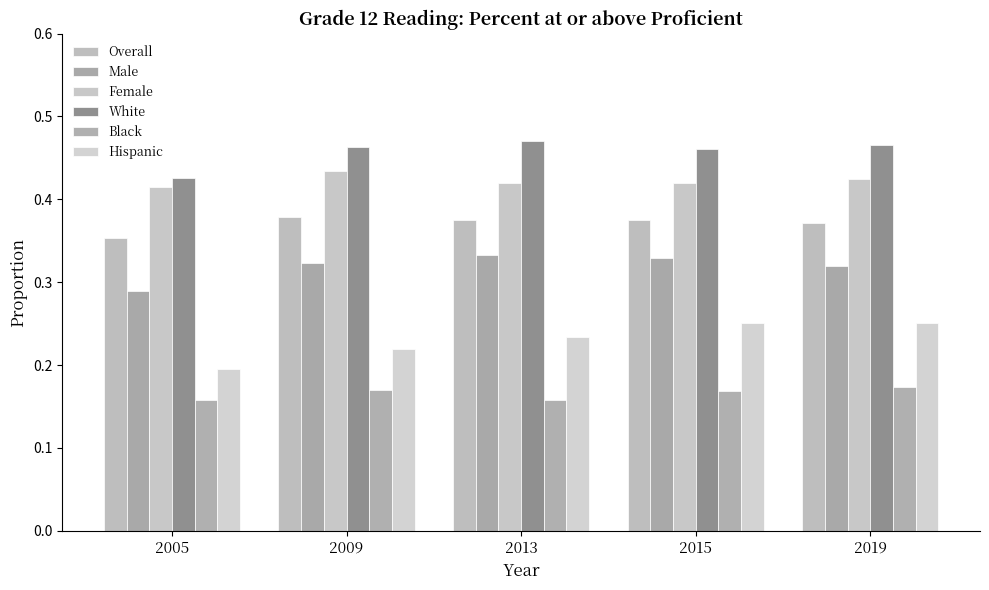

How many groups of bars are there?

5